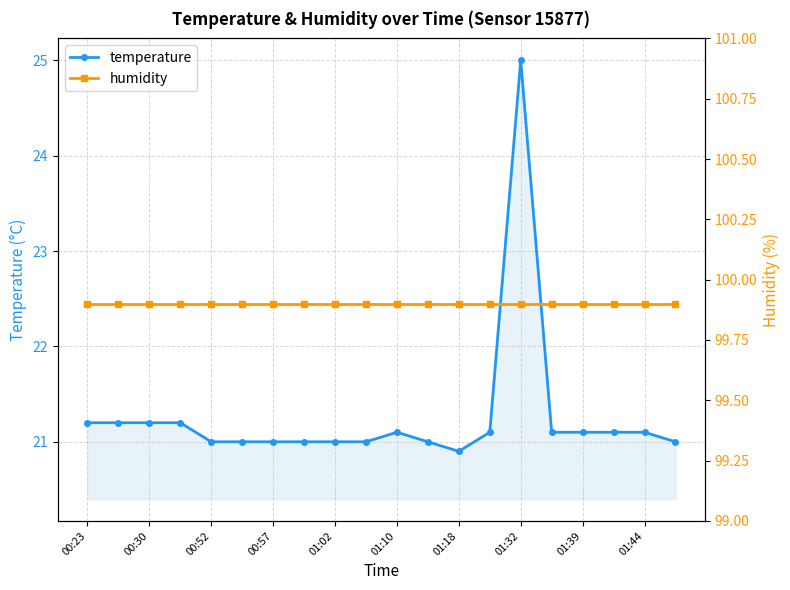

The value of temperature at 01:44 is 21.1. True or false?

True